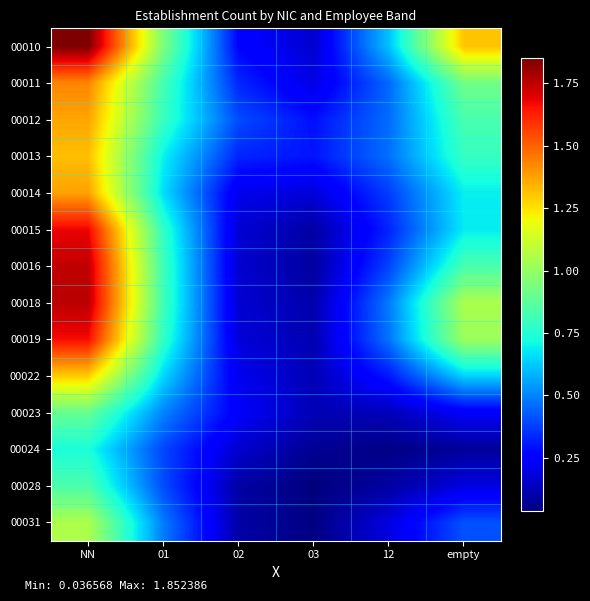

Count the number of categories in the chart.

6